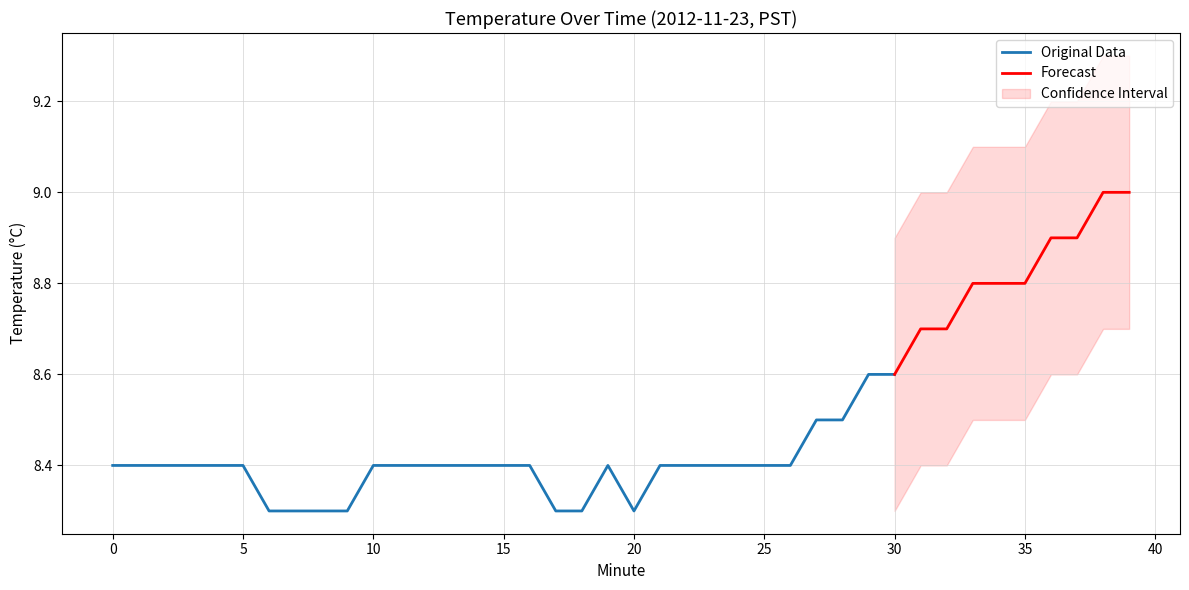

Is it true that Original Data equals 8.3 at 20?

True